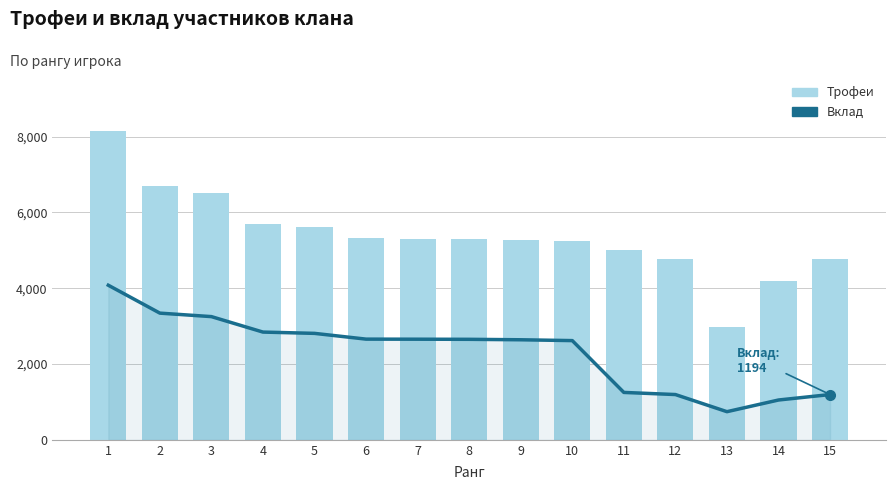

At how many categories does at least one series exceed 6611?

2